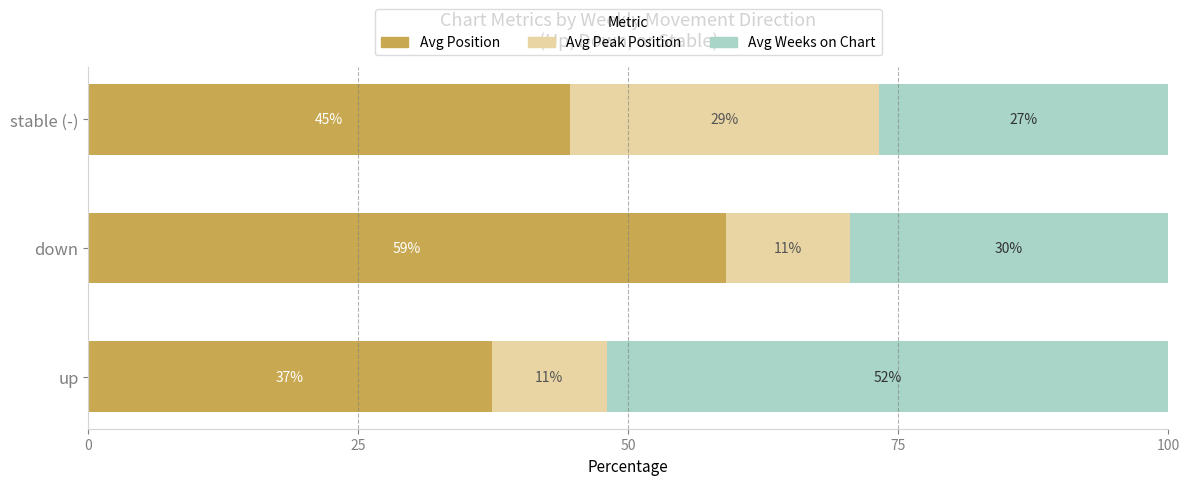

What are all the series names shown in the legend?

Avg Position, Avg Peak Position, Avg Weeks on Chart